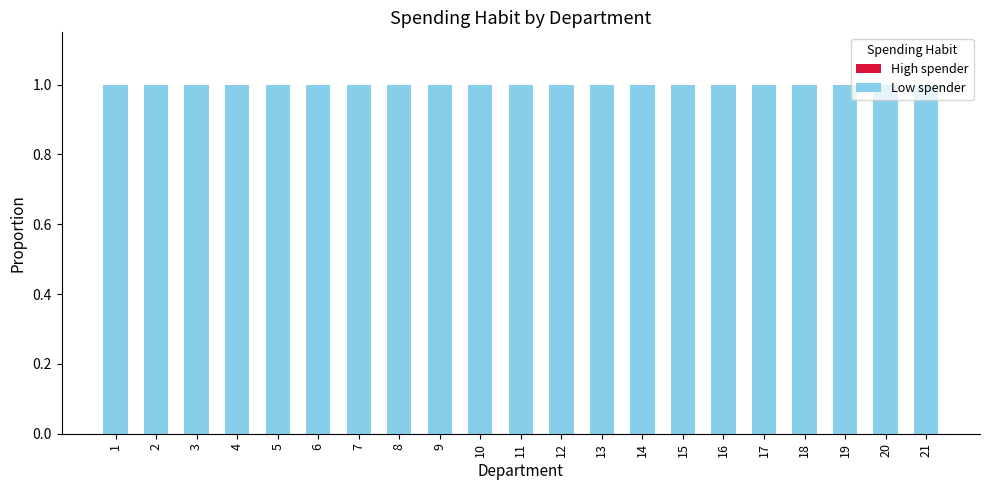

Is it true that Low spender equals 1 at 14?

False